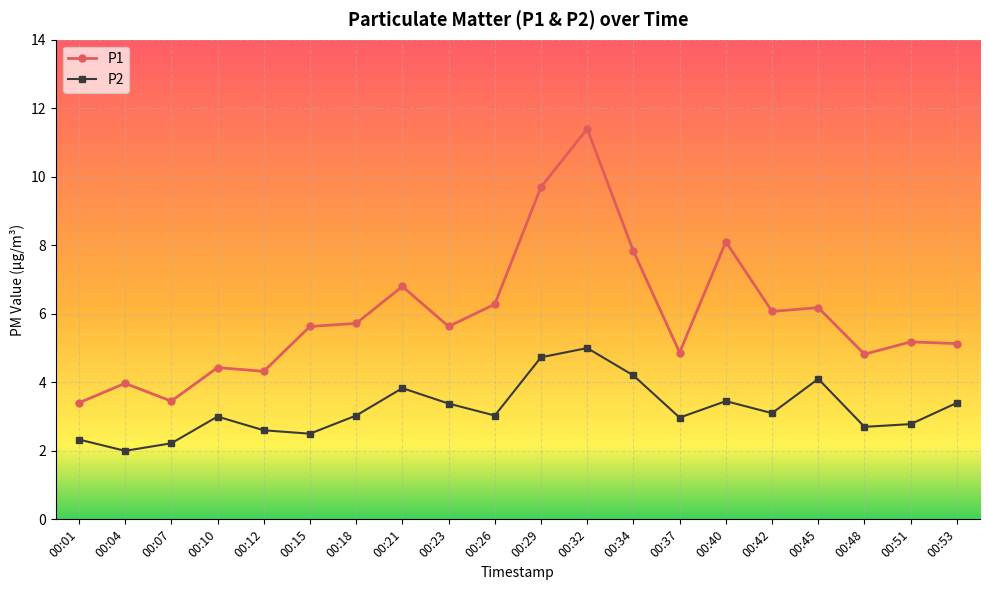

True or false: P1 has more than 2 points higher than both neighbors.

True